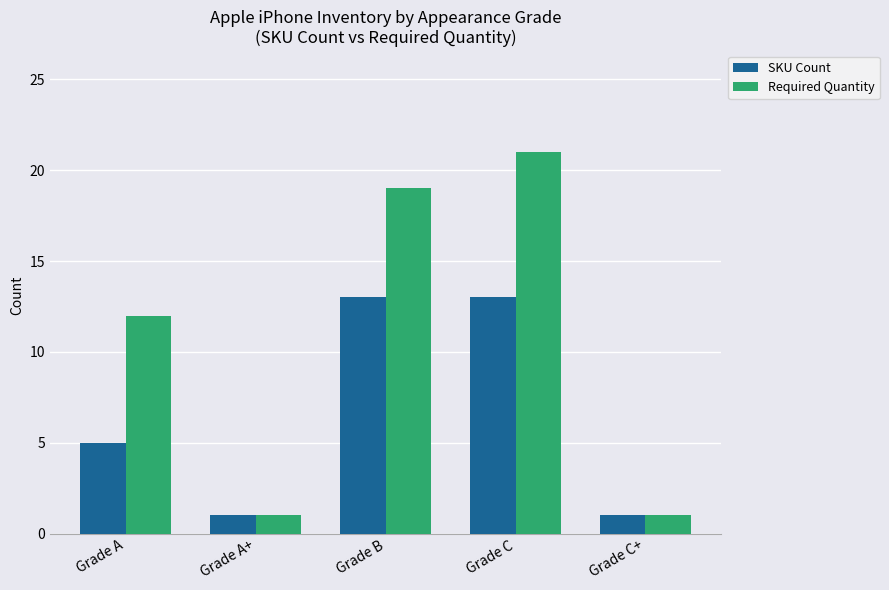

At which label is SKU Count closest to 7?

Grade A